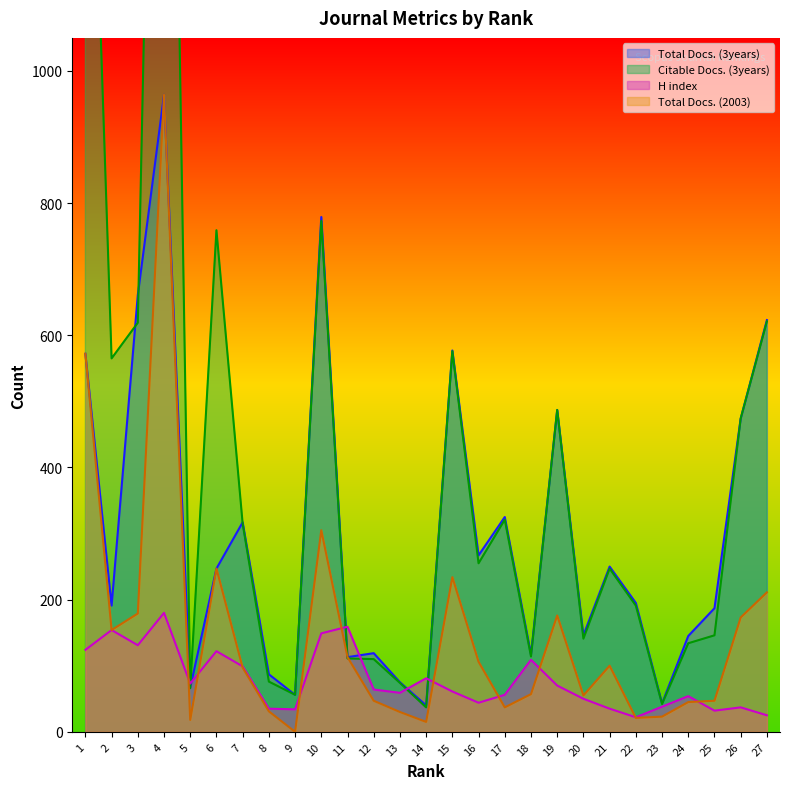

What is the average value of the Citable Docs. (3years) series?

427